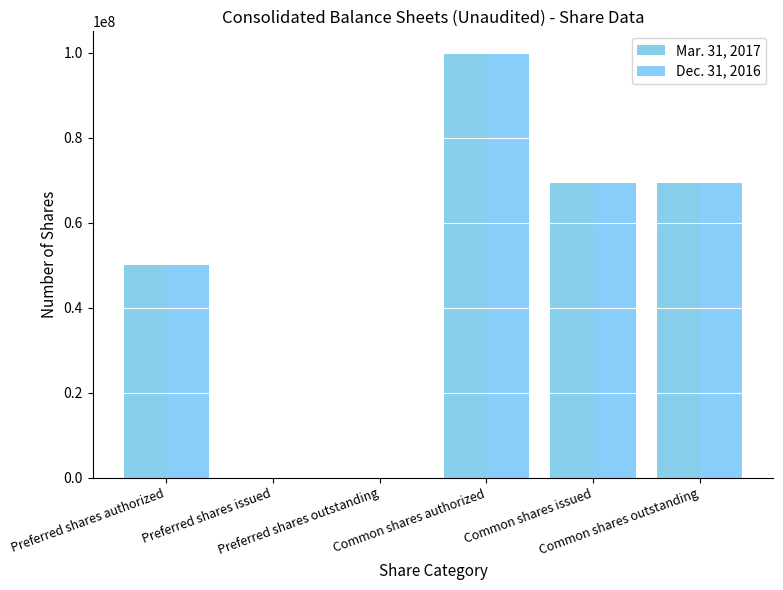

At which category does the chart reach its minimum across all series?

Preferred shares issued